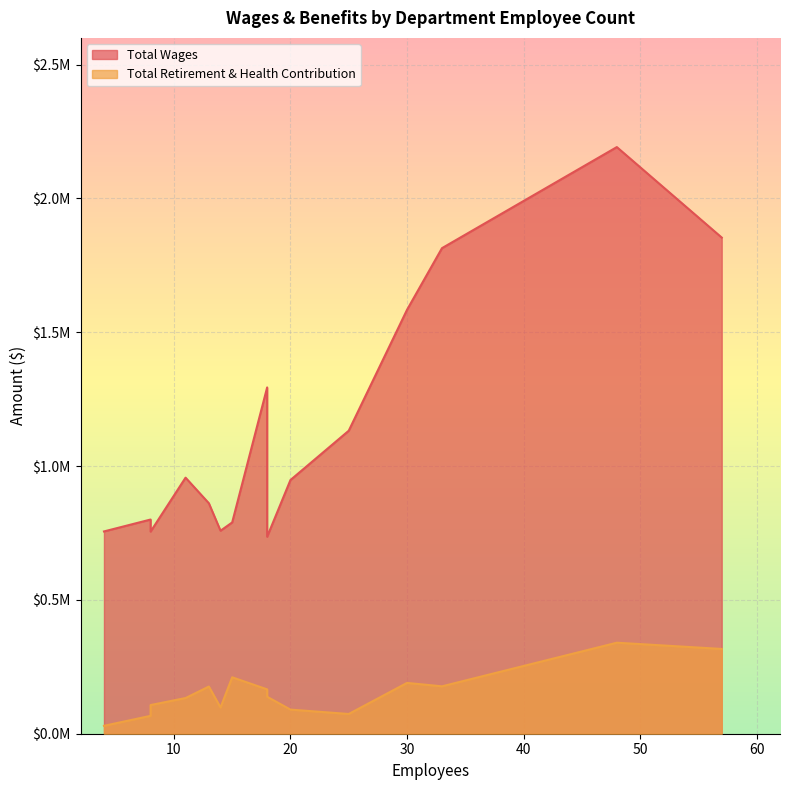

True or false: Total Retirement & Health Contribution and Total Wages cross at least once.

False